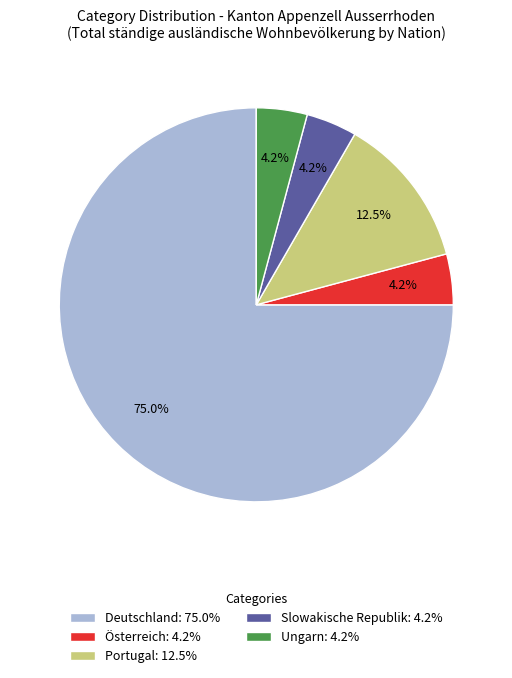

Which has a higher value, Ungarn: 4.2% or Portugal: 12.5%?

Portugal: 12.5%